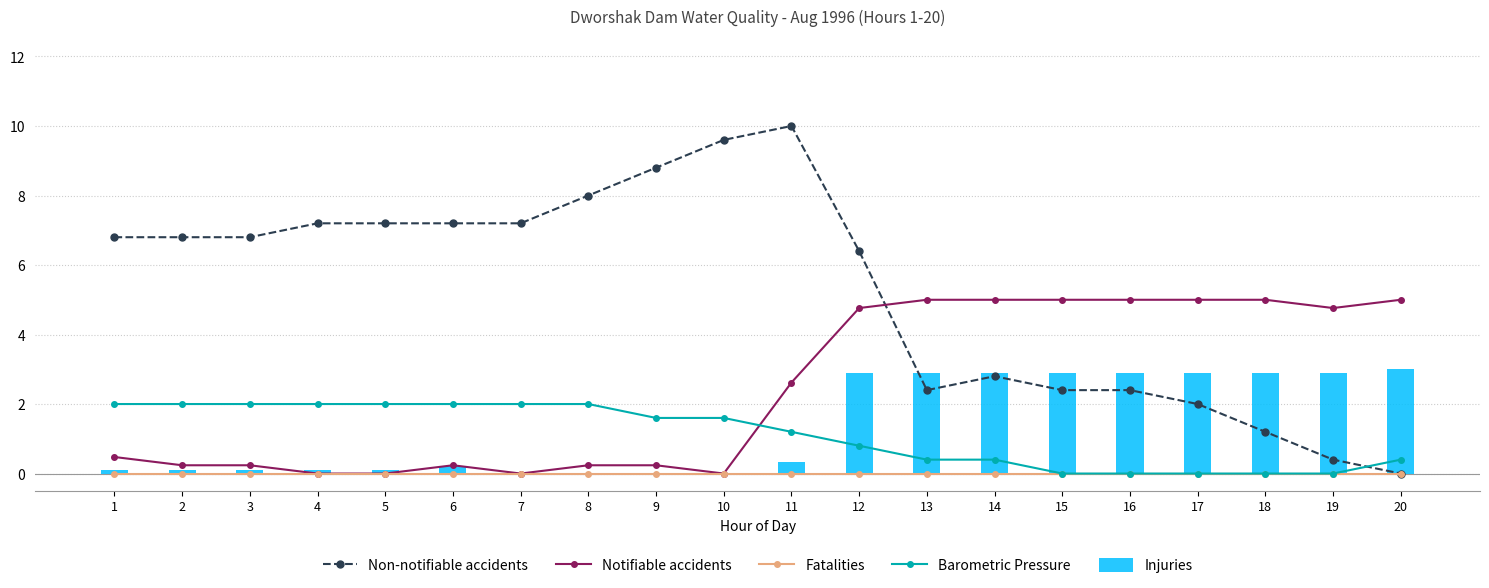

What is the sum of the Barometric Pressure values at 6 and 3?

4.0